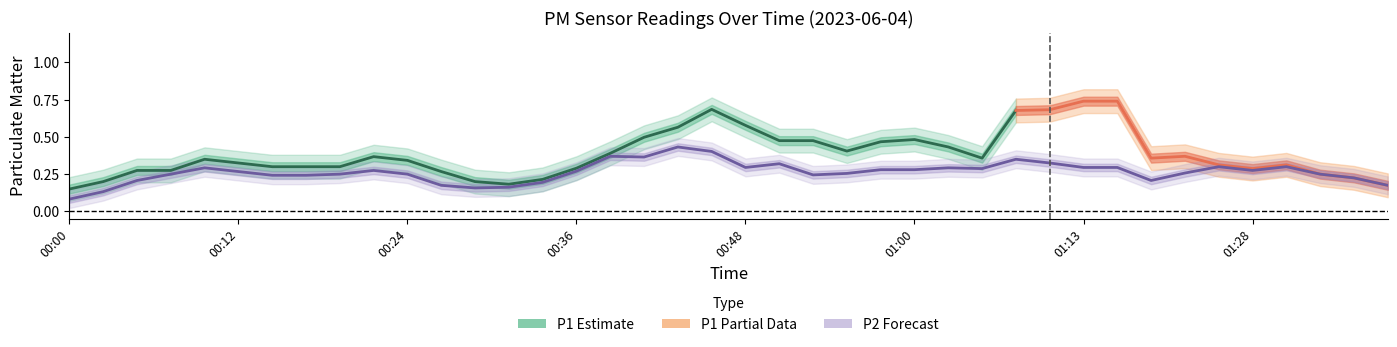

What position from the right is 00:46?

21